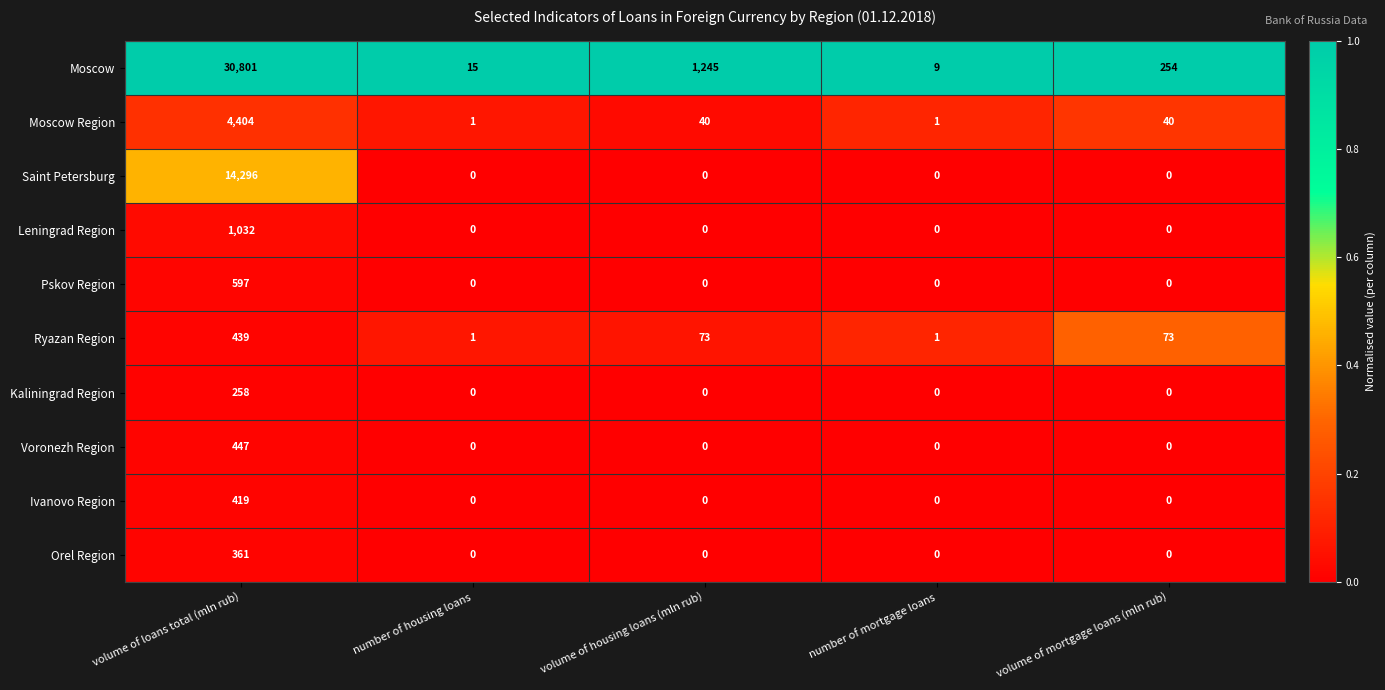

The value of Saint Petersburg at number of mortgage loans is -5904. True or false?

False